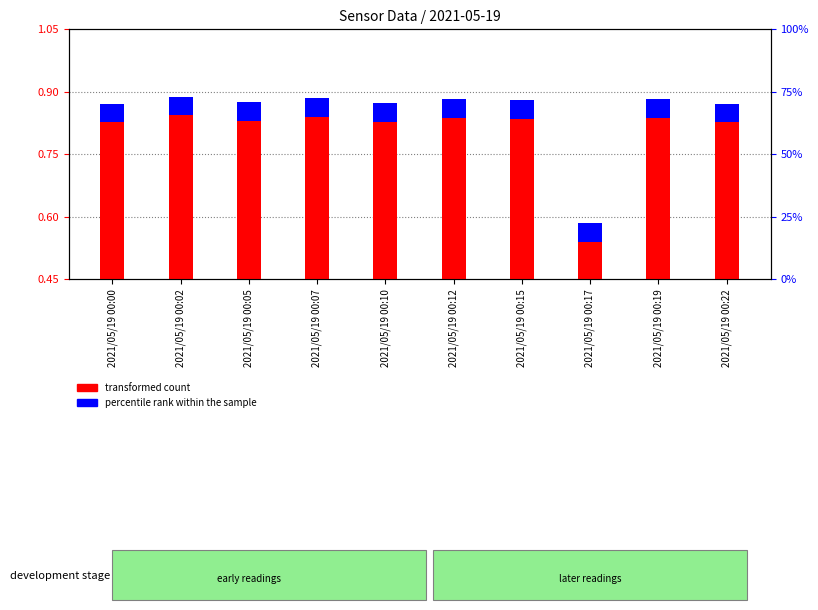

What is the value of the transformed count bar at the 2nd from the left?

0.8